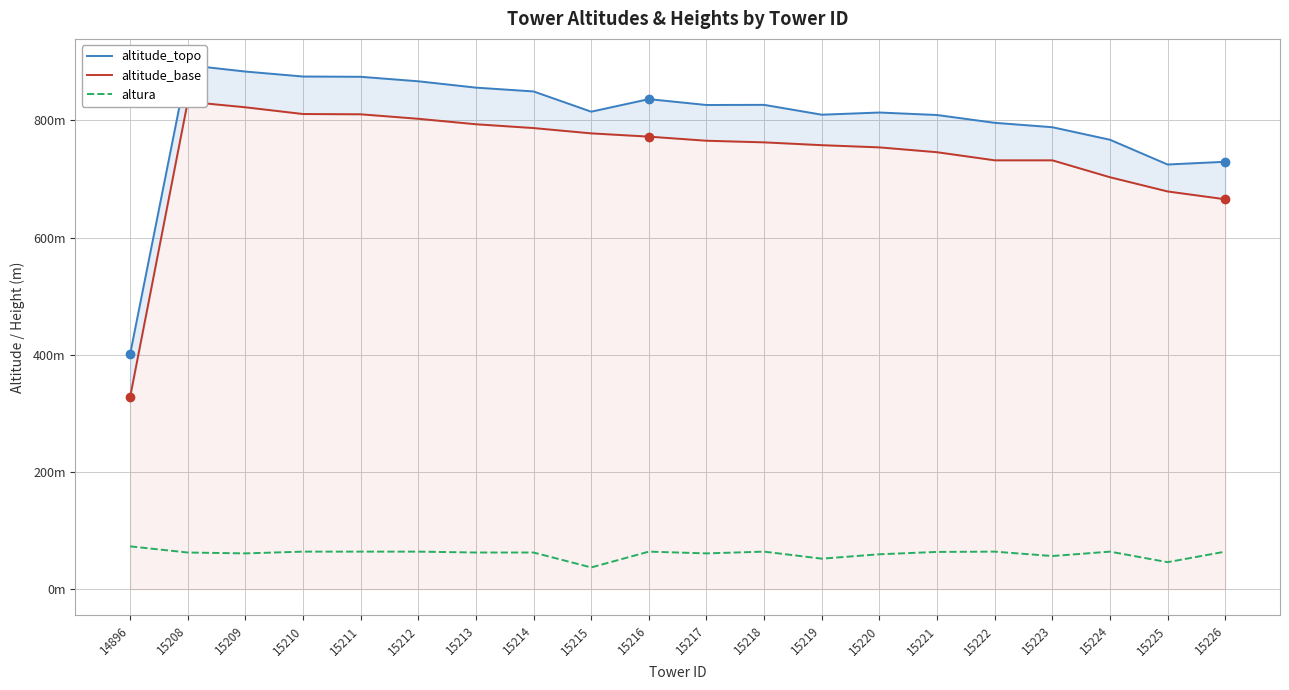

True or false: altura and altitude_base intersect in this chart.

False